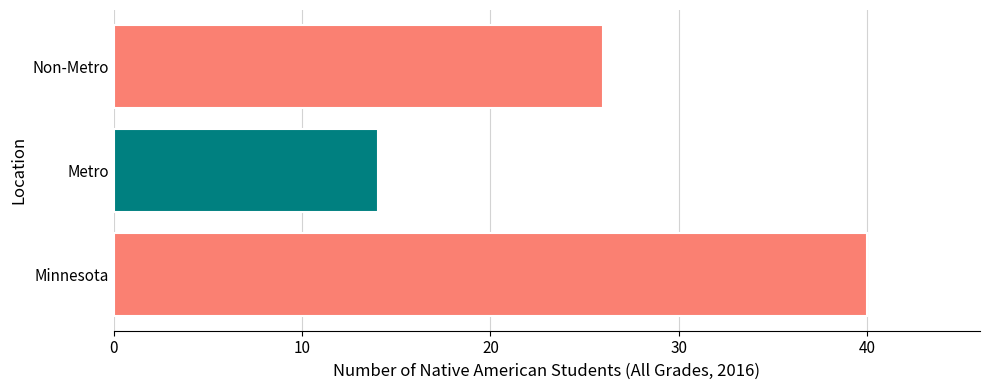

Are the bars horizontal?

Yes